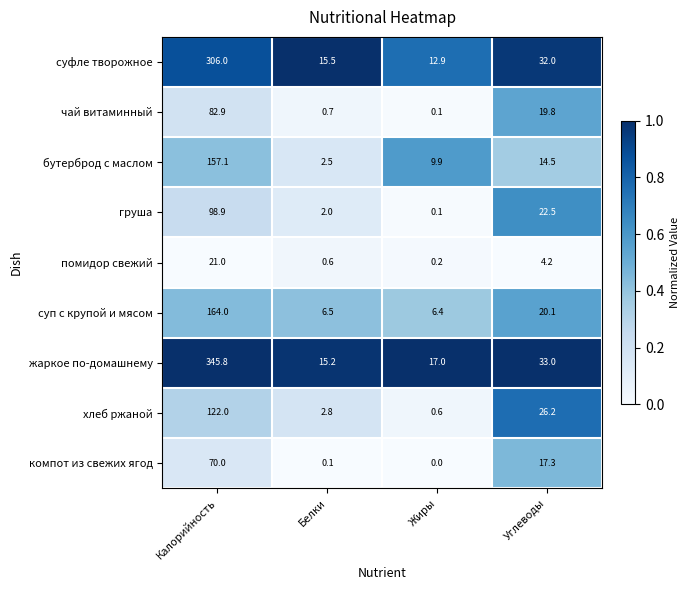

At which label does бутерброд с маслом reach its peak?

Калорийность